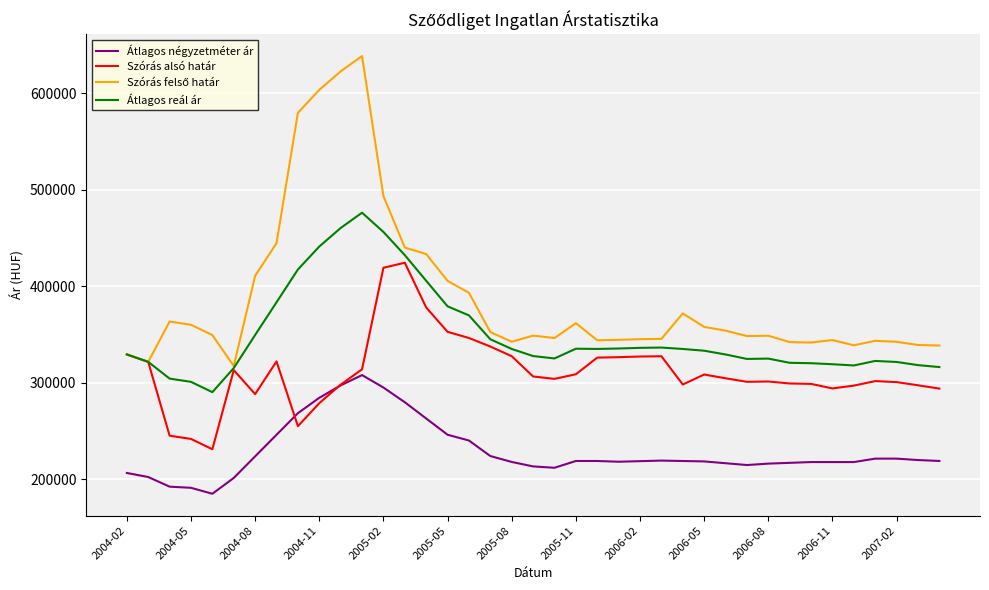

True or false: Átlagos négyzetméter ár and Átlagos reál ár cross at least once.

False